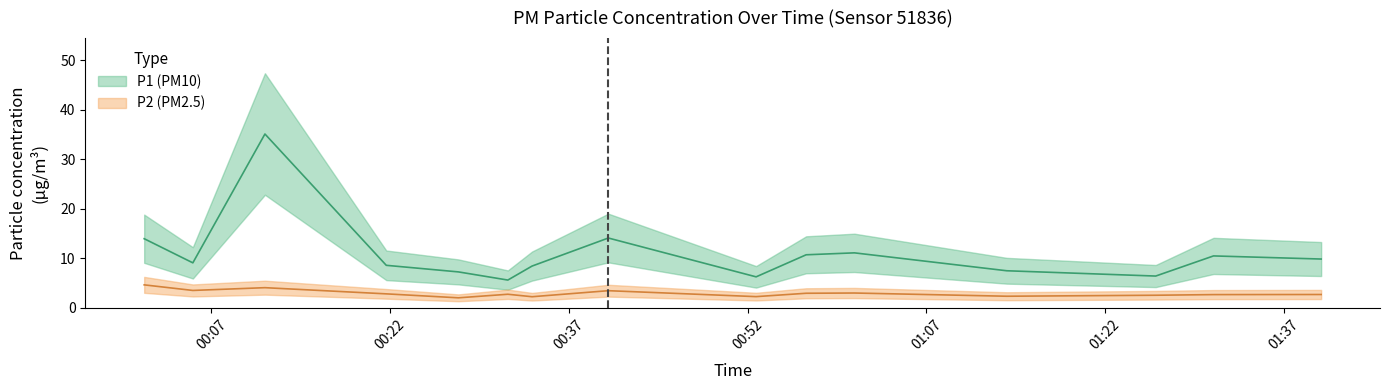

At which category does the chart reach its peak across all series?

00:11